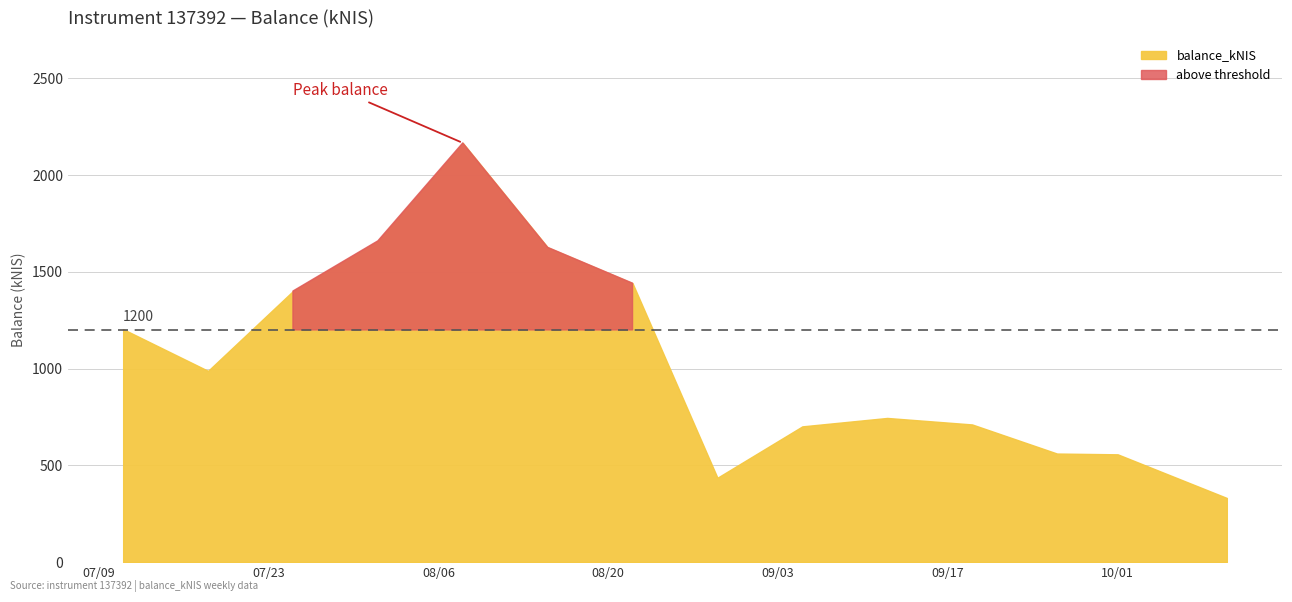

What is the change in value from 2024-08-08 to 2024-09-12?

-1421.1